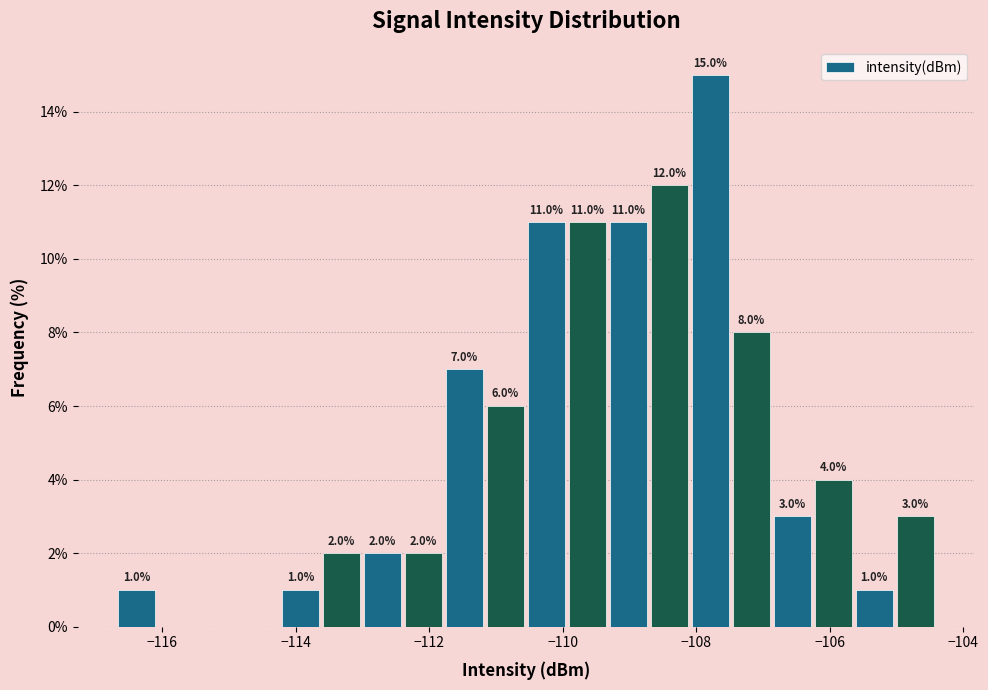

Read against the x-axis, roughly where is the centre of the tallest bar?

-107.8